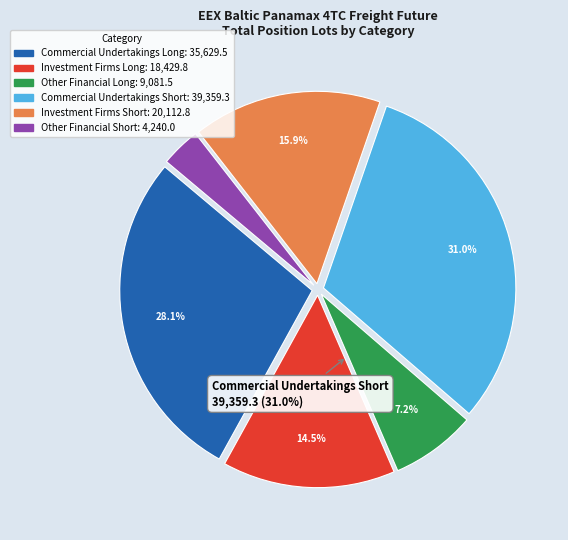

To the nearest percent, what is the average slice percentage?

17%